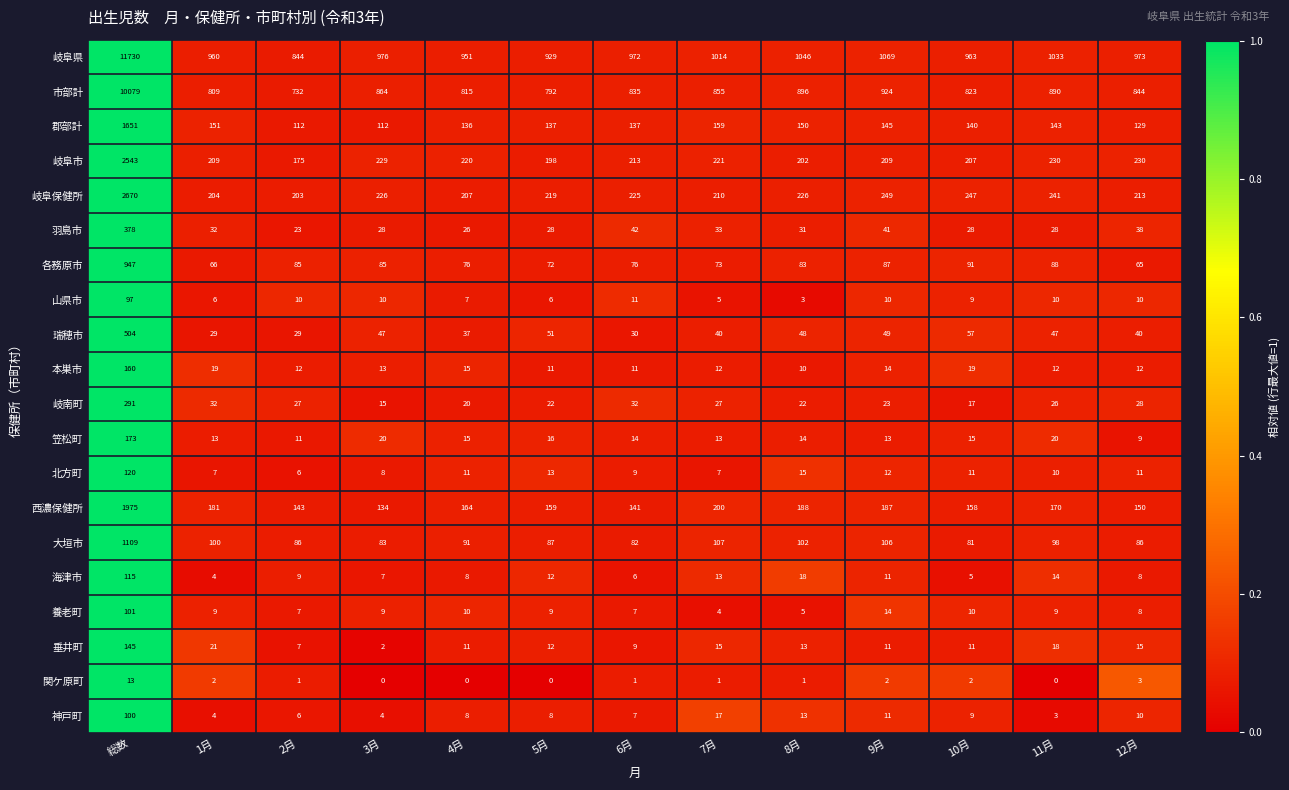

What is the difference between the highest and lowest values at 9月?

1067